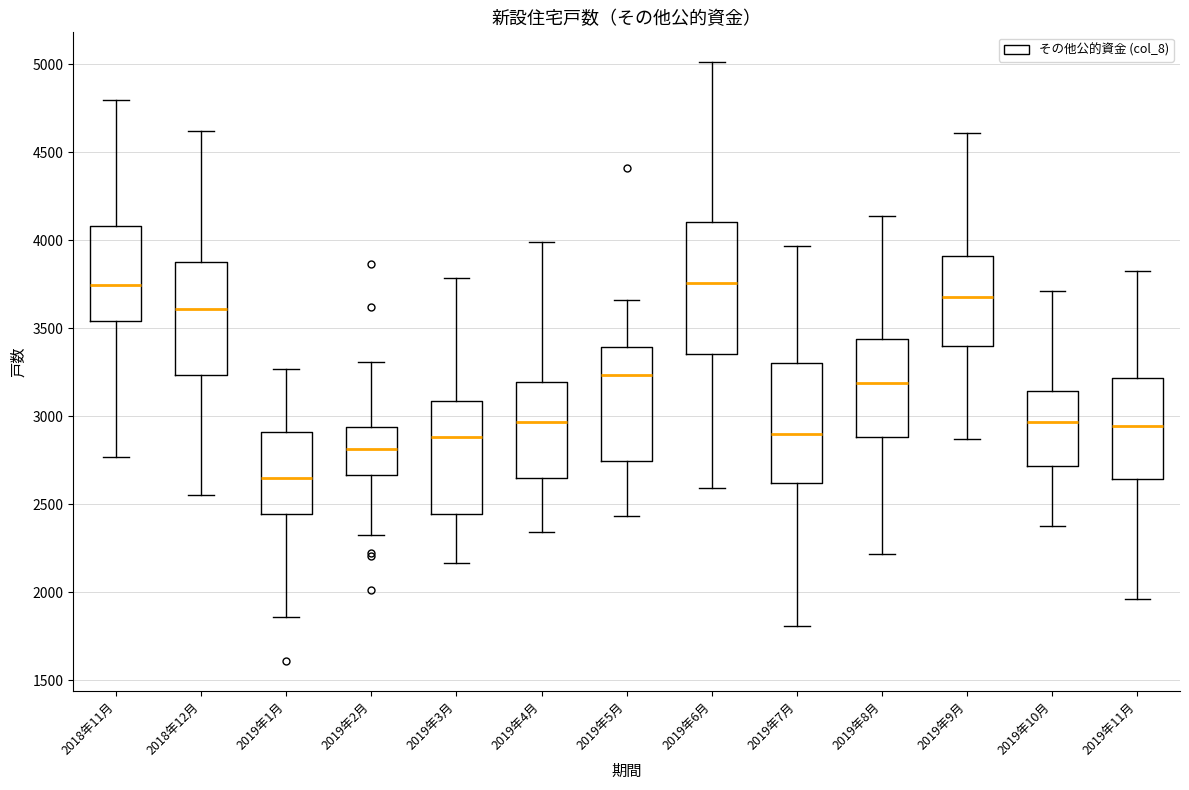

Which box is the tallest, from its lower edge to its upper edge?

2019年6月